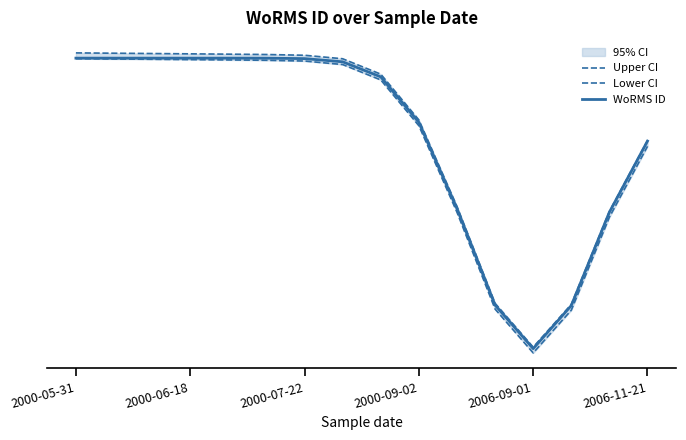

Does the chart have visible grid lines?

No